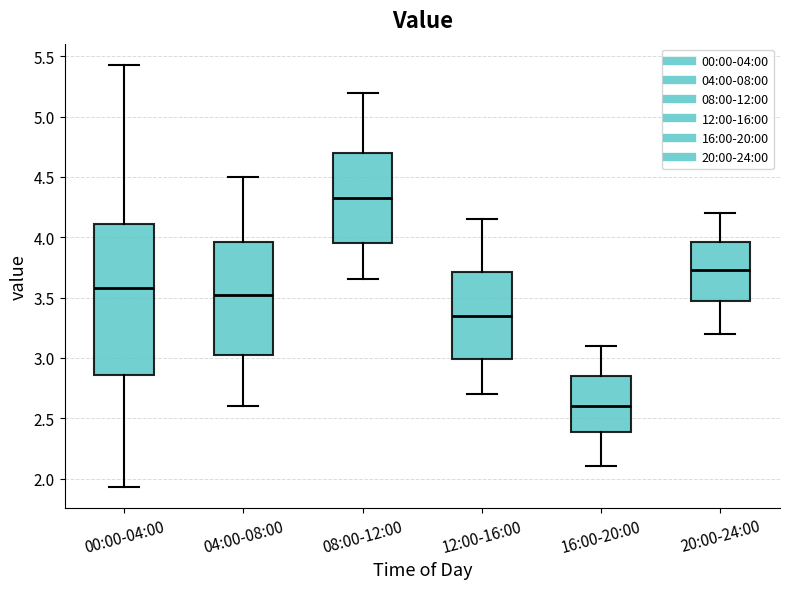

Which box's median line is the lowest?

16:00-20:00